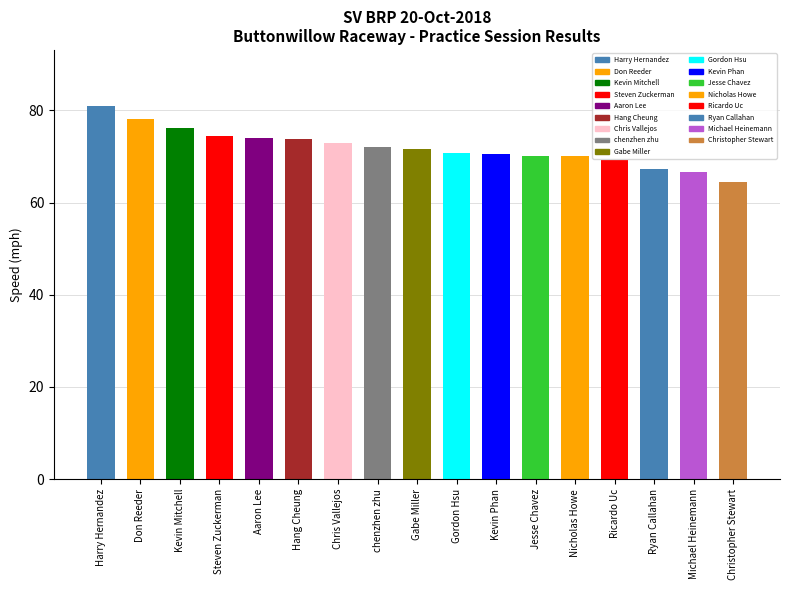

Where does the data first go above 71?

Harry Hernandez